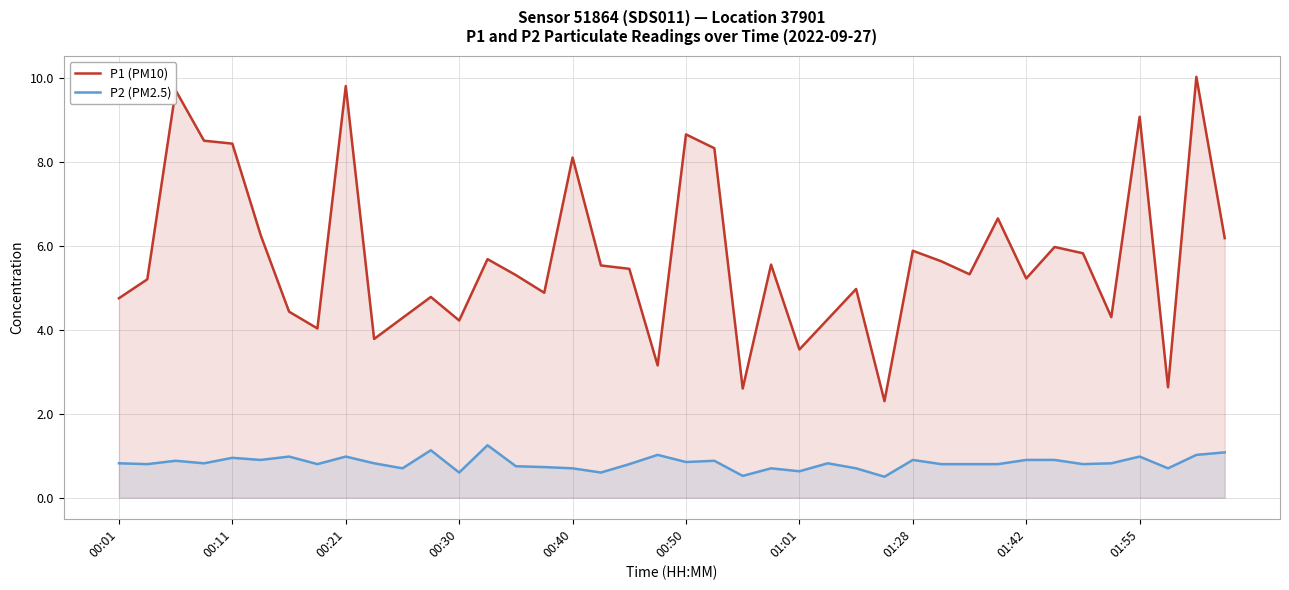

What is the highest value of the P1 (PM10) series?

10.0